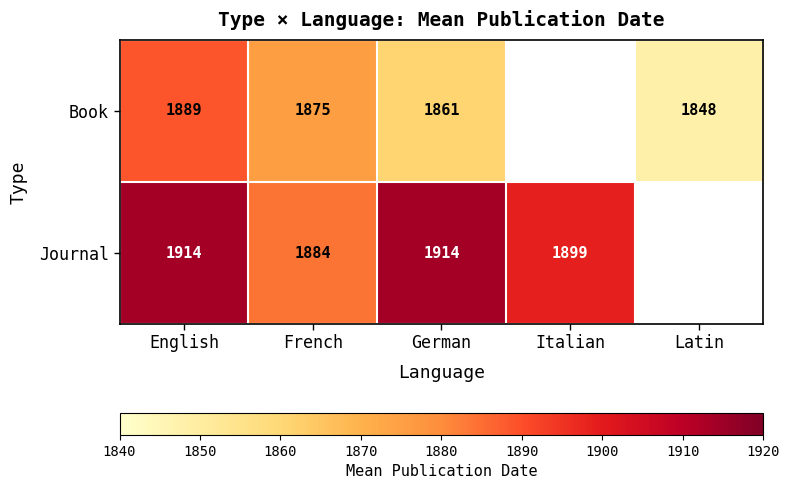

Between English and Latin, which is larger?

English